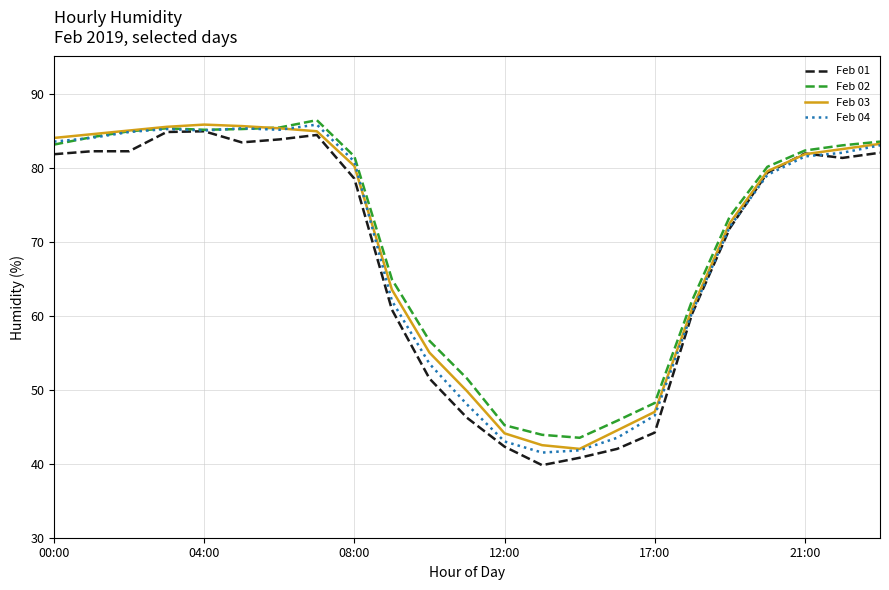

Count the number of categories in the chart.

23